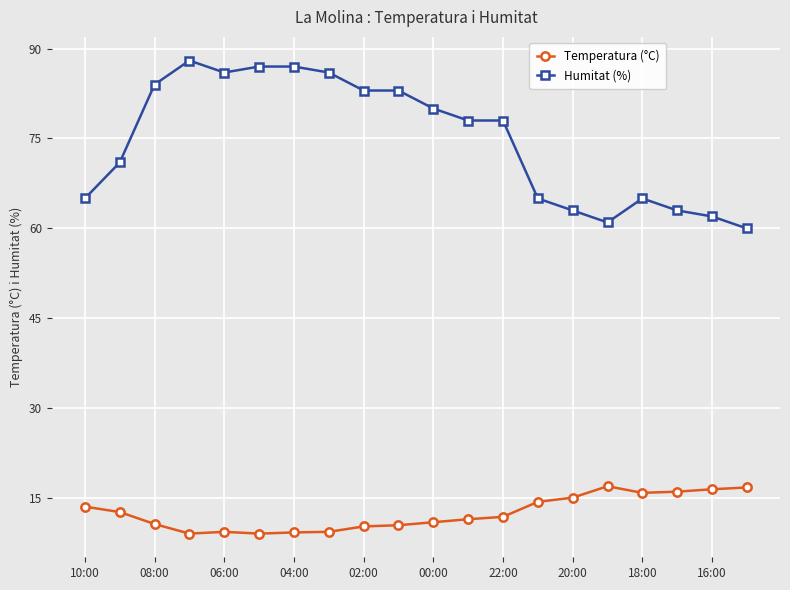

Rank the series by their average value, from highest to lowest.

Humitat (%), Temperatura (°C)